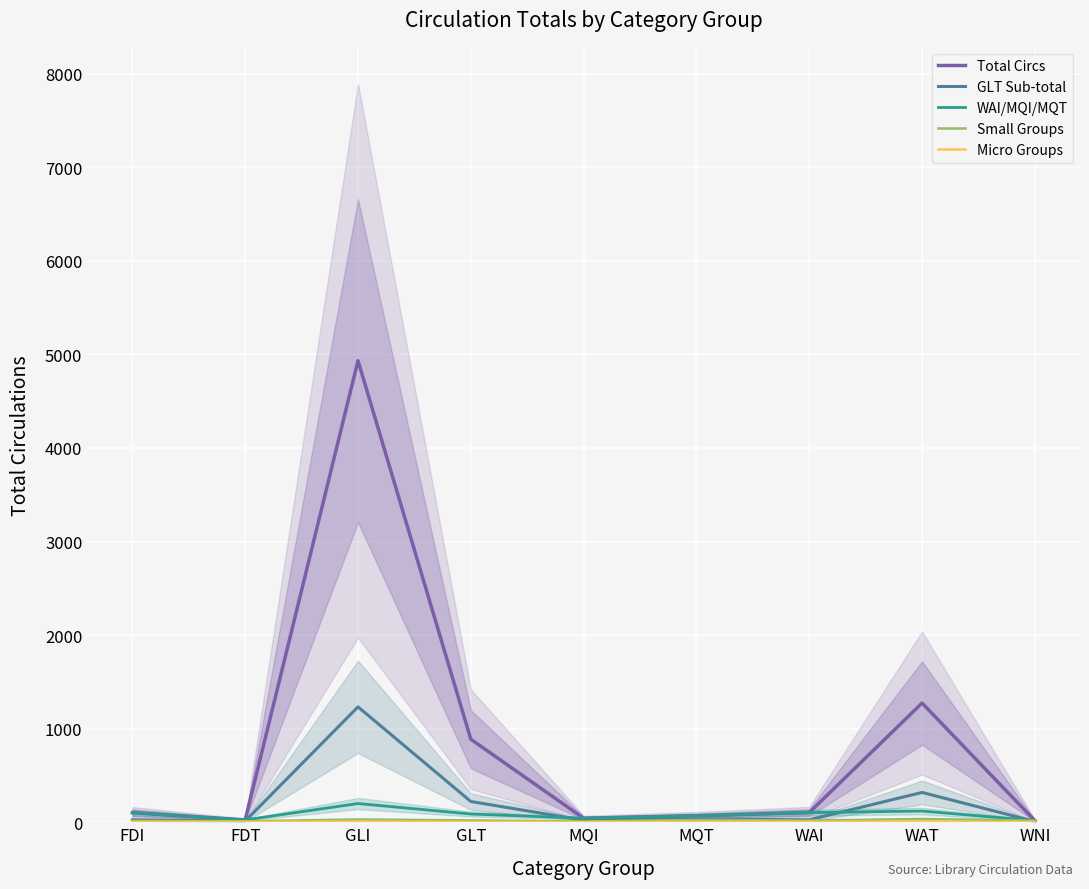

Which series has the largest total across all categories?

Total Circs